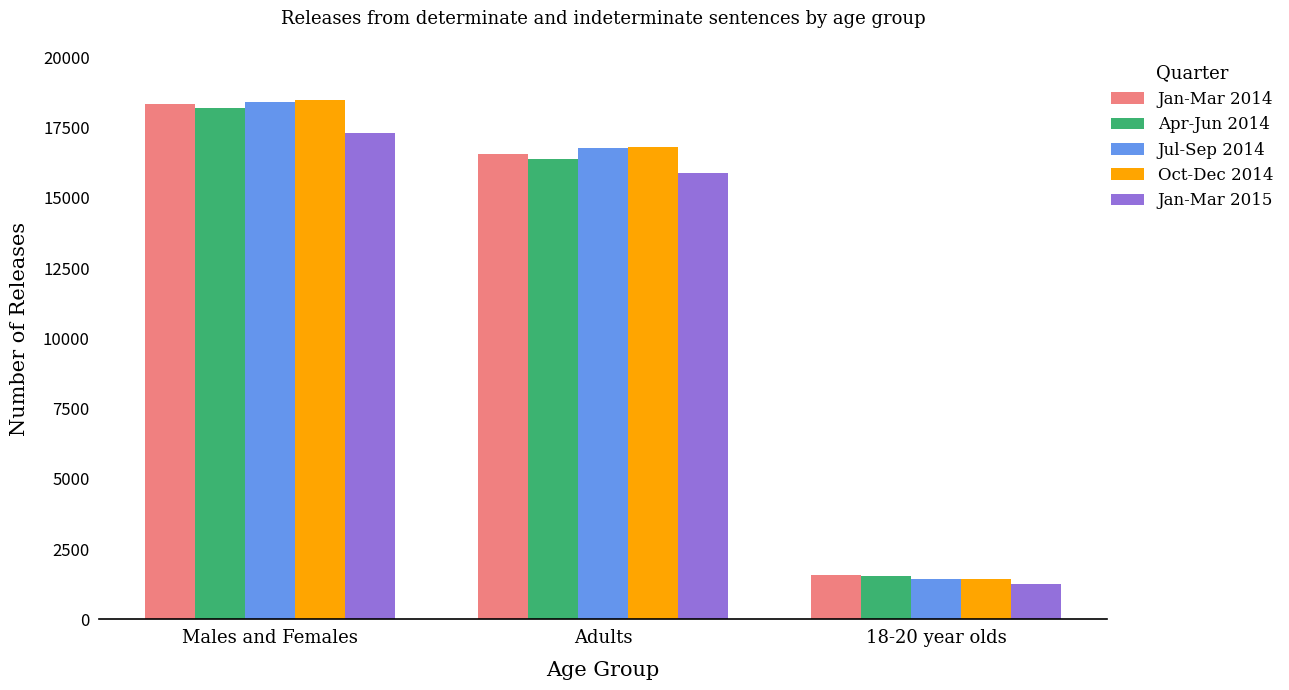

Is the value of Jul-Sep 2014 at 18-20 year olds greater than the value of Jan-Mar 2015 at 18-20 year olds?

Yes